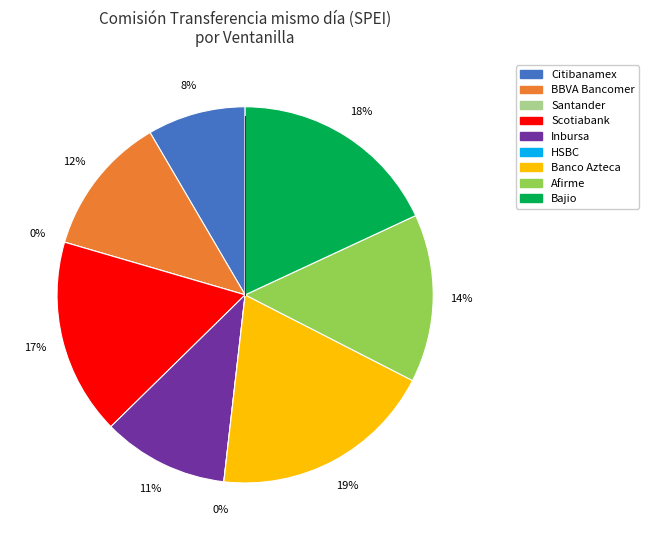

What is the smallest slice in the pie chart?

Santander